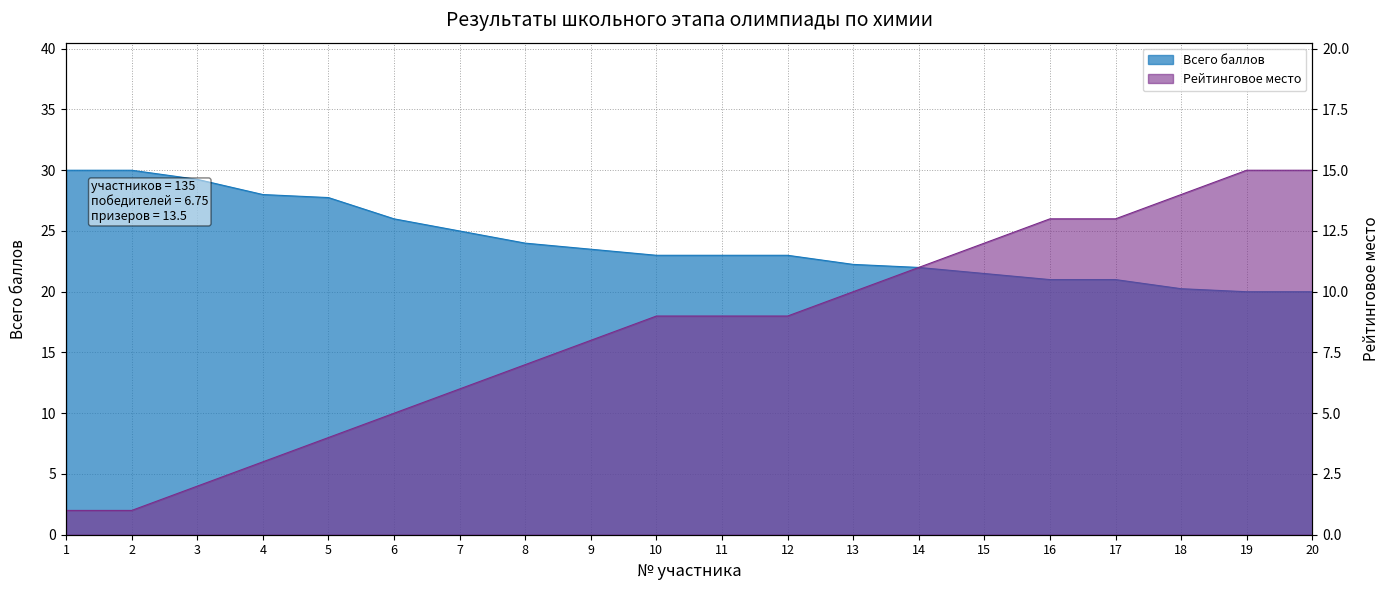

At how many categories does at least one series exceed 23?

9